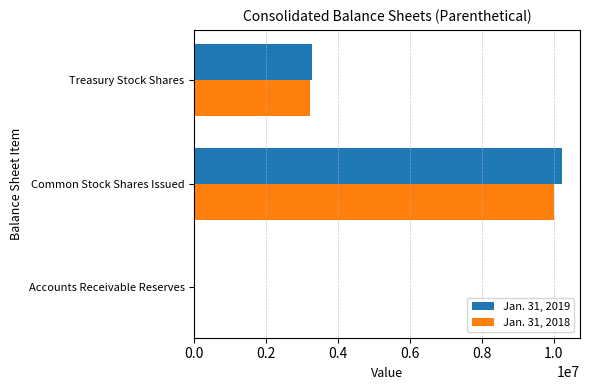

What is the total value across all series at Common Stock Shares Issued?

20214679